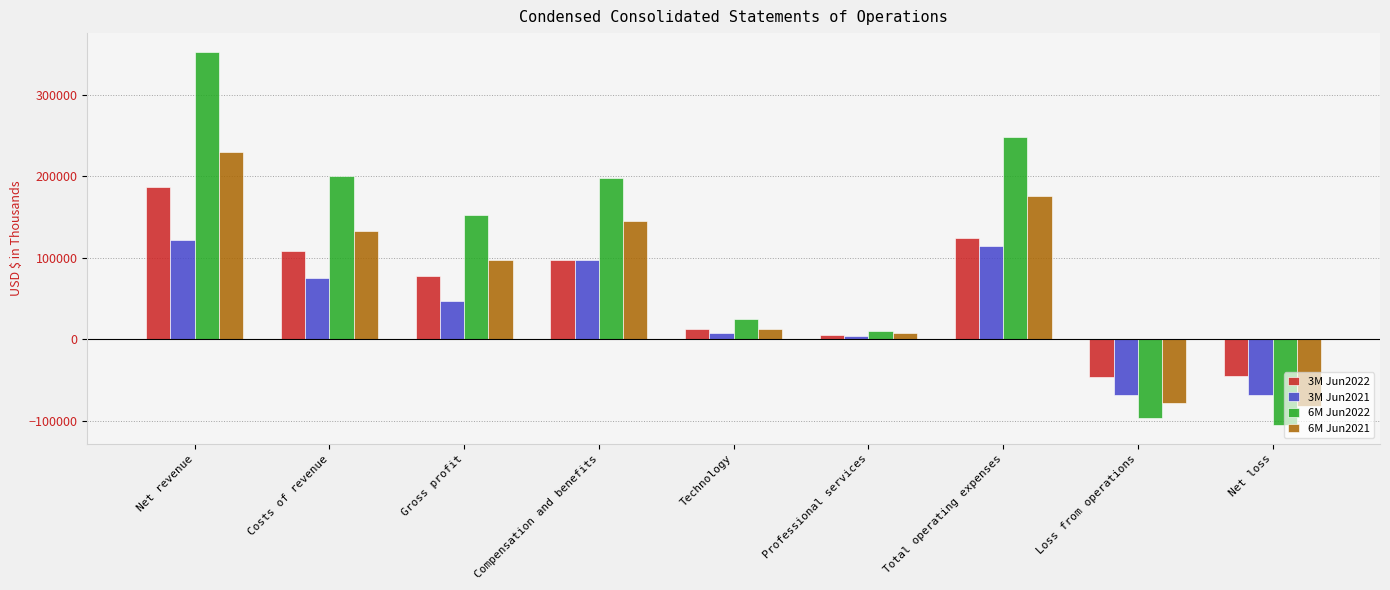

What is the total value across all series at Net loss?

-299920